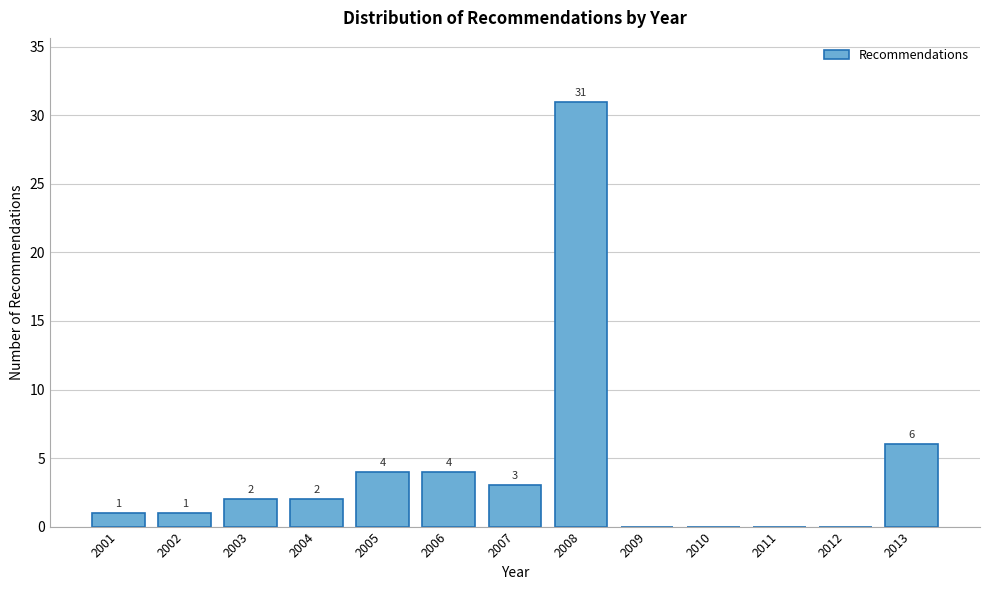

Reading right to left, what are all the values shown in this chart?

2013=6	2012=0	2011=0	2010=0	2009=0	2008=31	2007=3	2006=4	2005=4	2004=2	2003=2	2002=1	2001=1